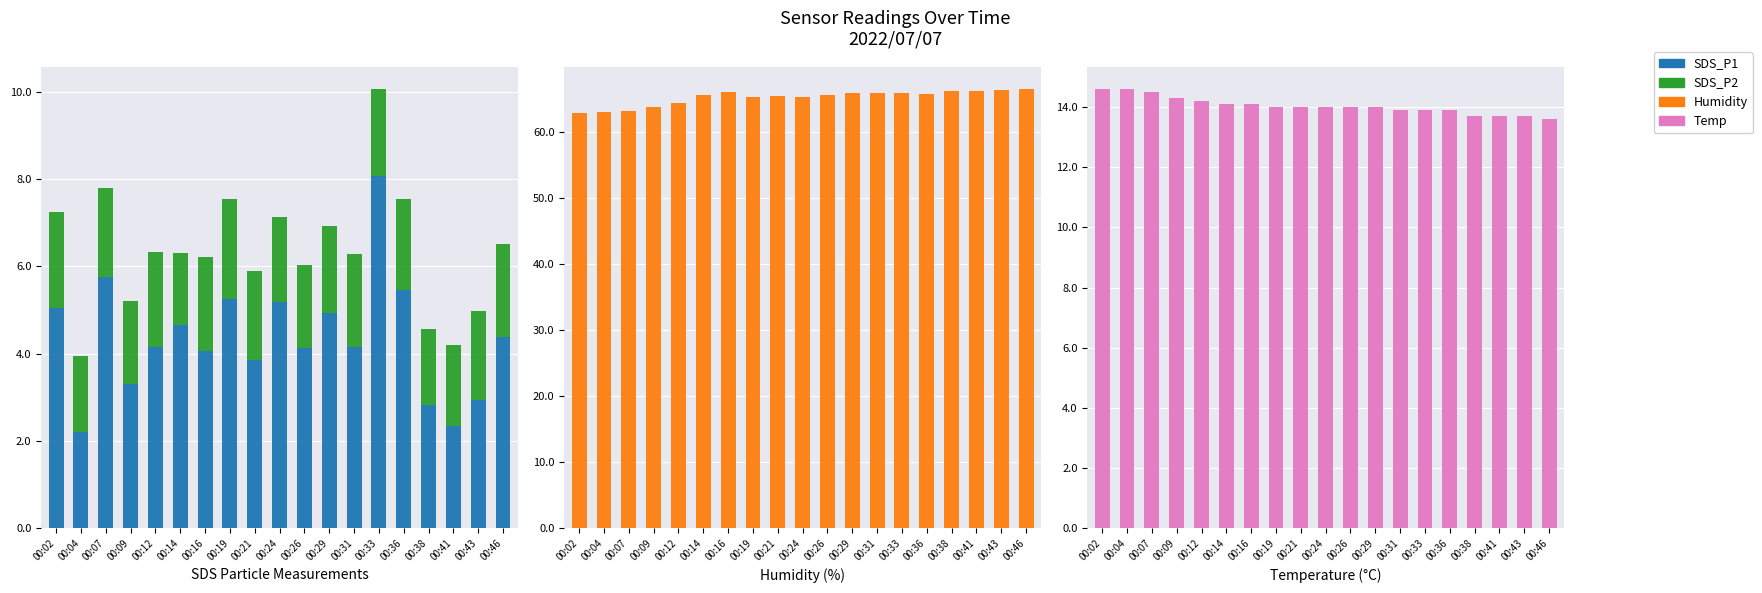

Is the value of Humidity at 00:41 greater than the value of Temp at 00:43?

Yes